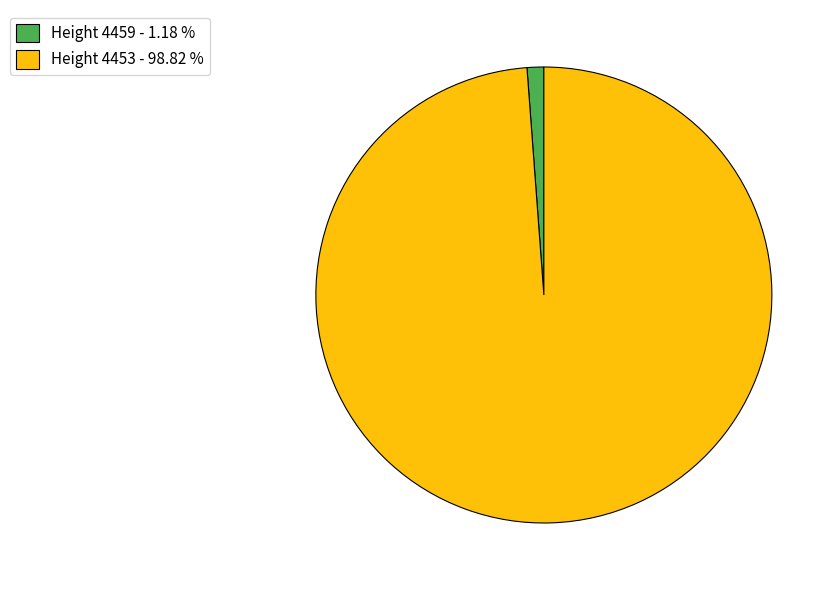

How many segments does this pie chart have?

2